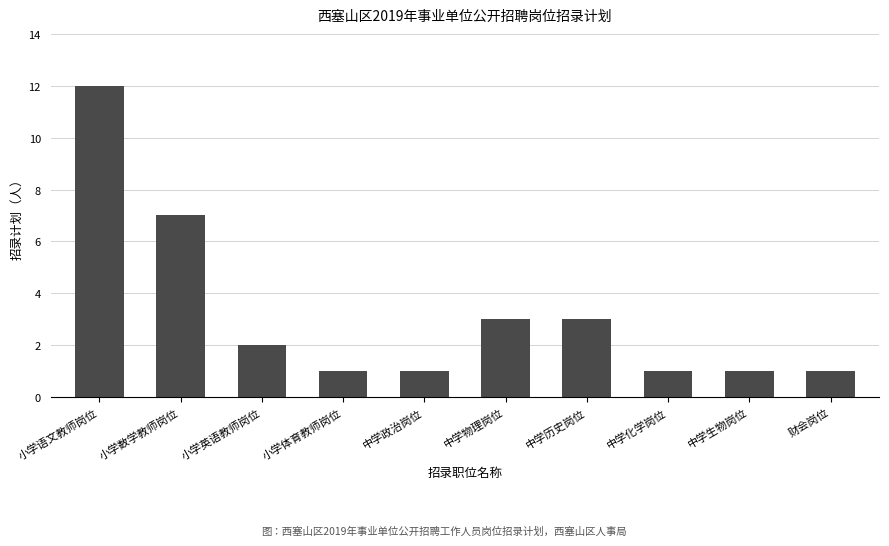

What is the difference between the values at 小学语文教师岗位 and 小学数学教师岗位?

5